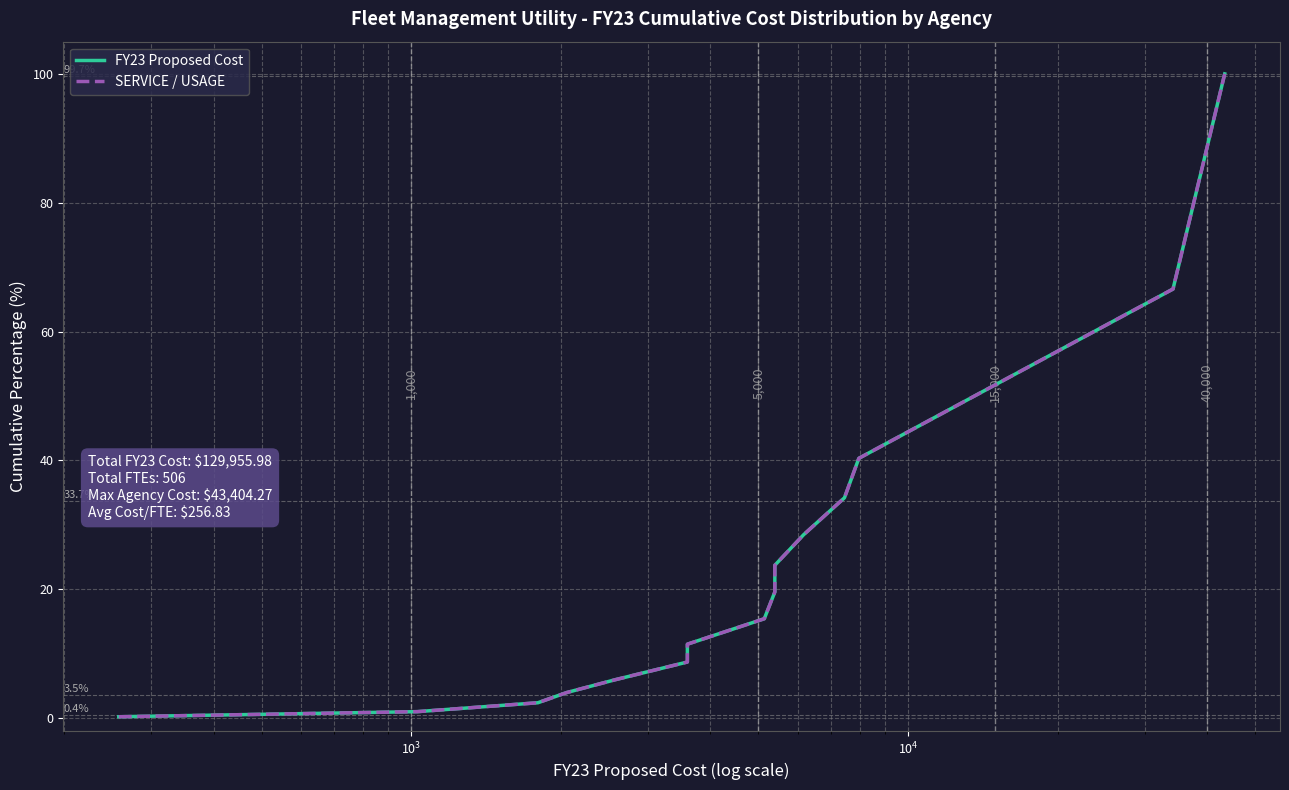

Does the chart have visible grid lines?

Yes